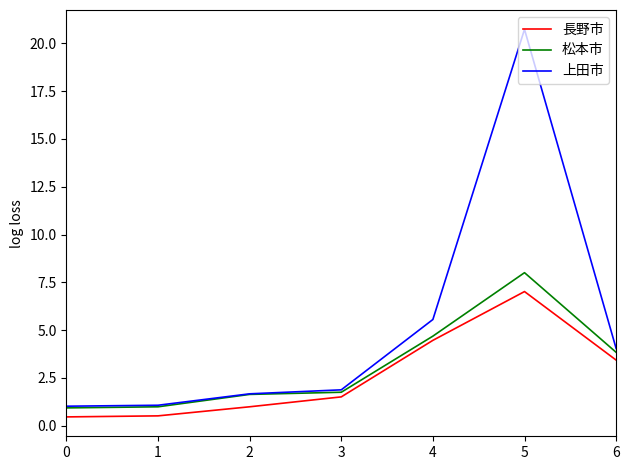

What is the minimum value shown in the chart?

0.5